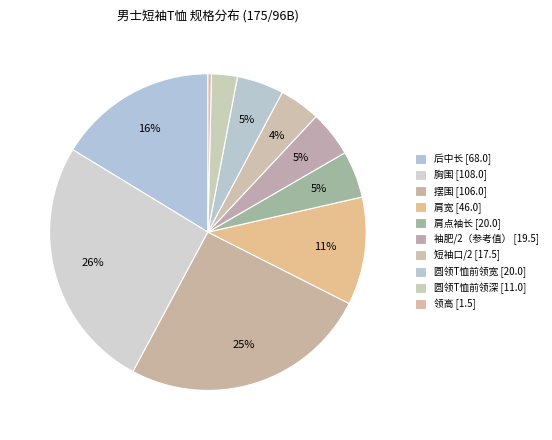

How many slices are in this pie chart?

10